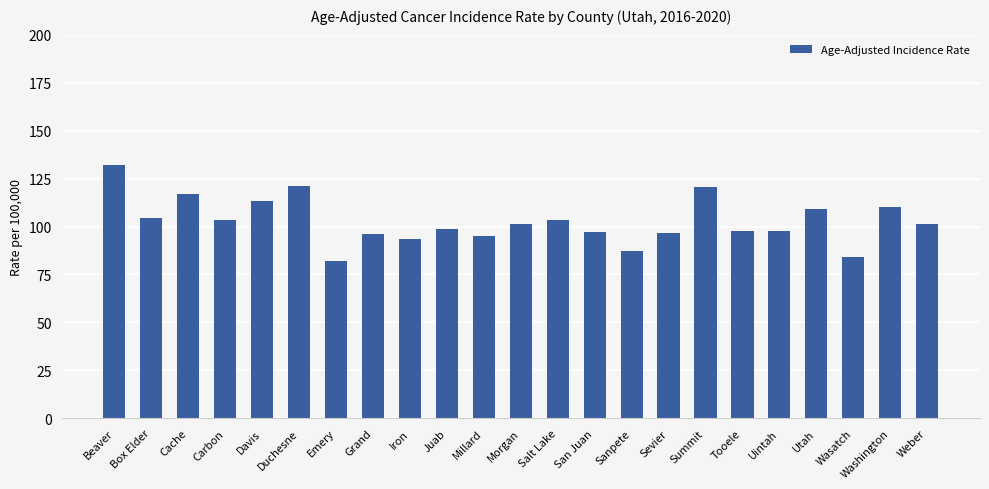

What value does the data have at Emery?

82.0